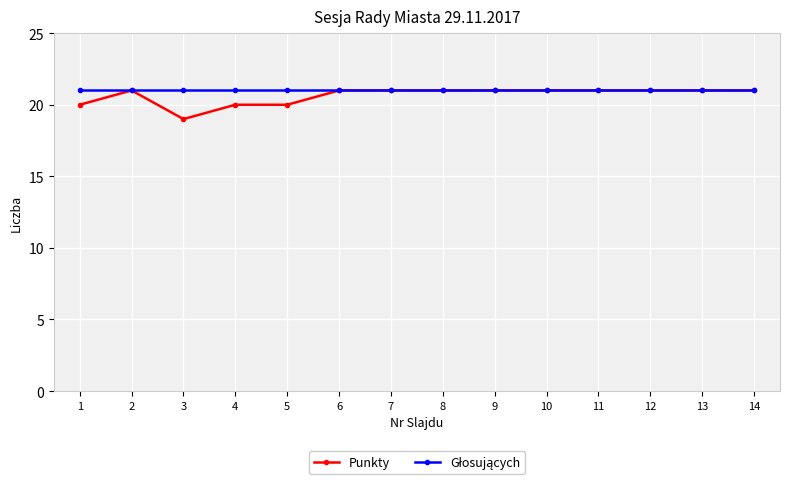

The Punkty series shows 8 at 10. True or false?

False